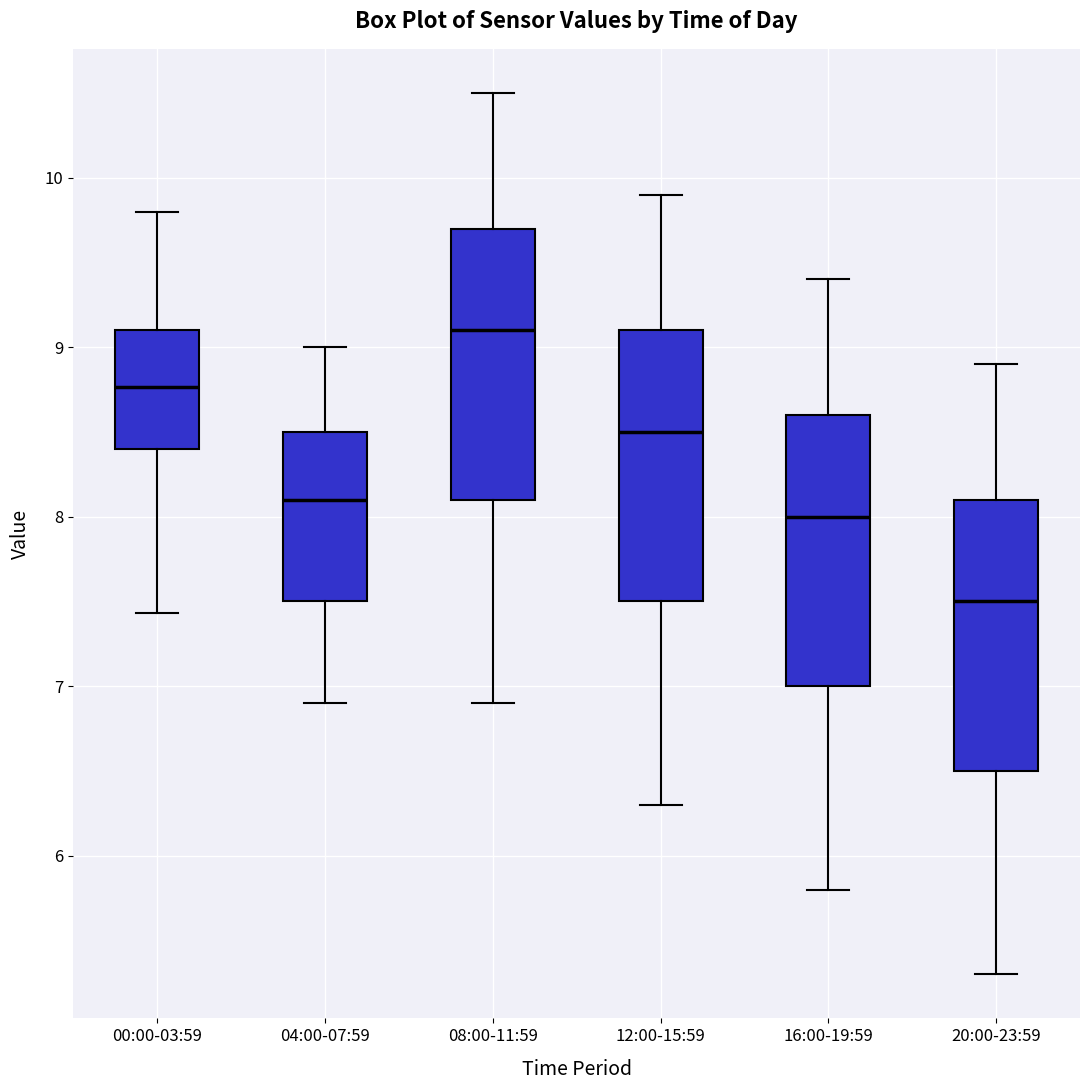

Reading left to right, read every box against the y-axis: the position of its median line, the range the box covers, and the ends of its whiskers. The values are not printed on the chart, so give them approximately, as read against the axis.

00:00-03:59: median 8.8, box 8.4 to 9.1, whiskers 7.4 to 9.8
04:00-07:59: median 8.1, box 7.5 to 8.5, whiskers 6.9 to 9.0
08:00-11:59: median 9.1, box 8.1 to 9.7, whiskers 6.9 to 10.5
12:00-15:59: median 8.5, box 7.5 to 9.1, whiskers 6.3 to 9.9
16:00-19:59: median 8.0, box 7.0 to 8.6, whiskers 5.8 to 9.4
20:00-23:59: median 7.5, box 6.5 to 8.1, whiskers 5.3 to 8.9